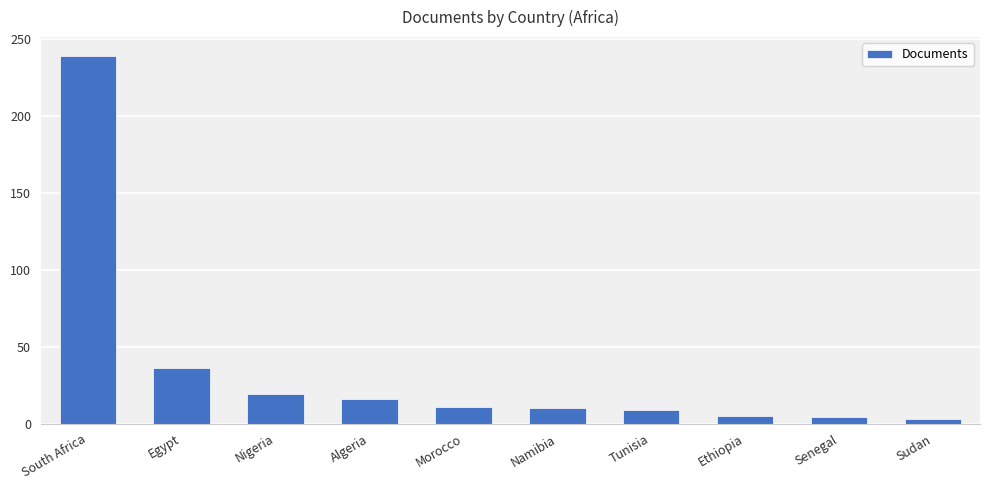

Approximately how many times larger is the value at Egypt compared to Sudan?

12.0